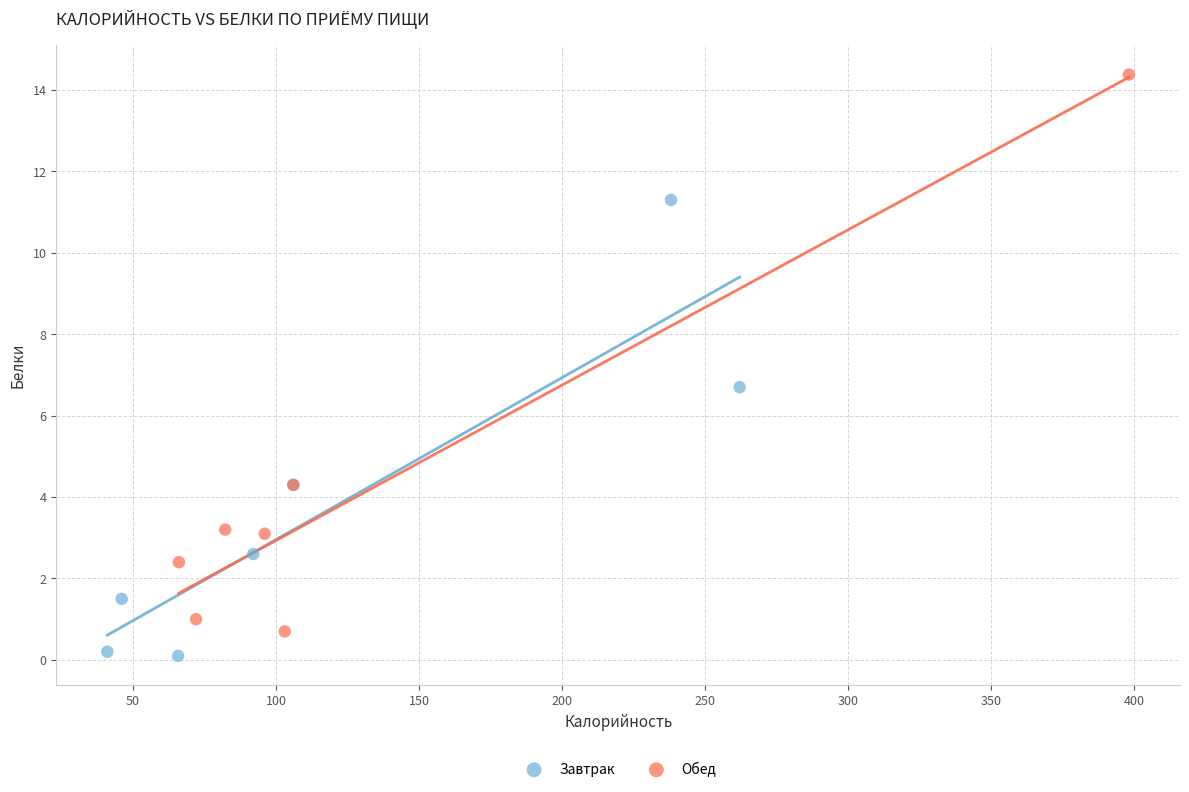

What are all the series names shown in the legend?

Завтрак, Обед